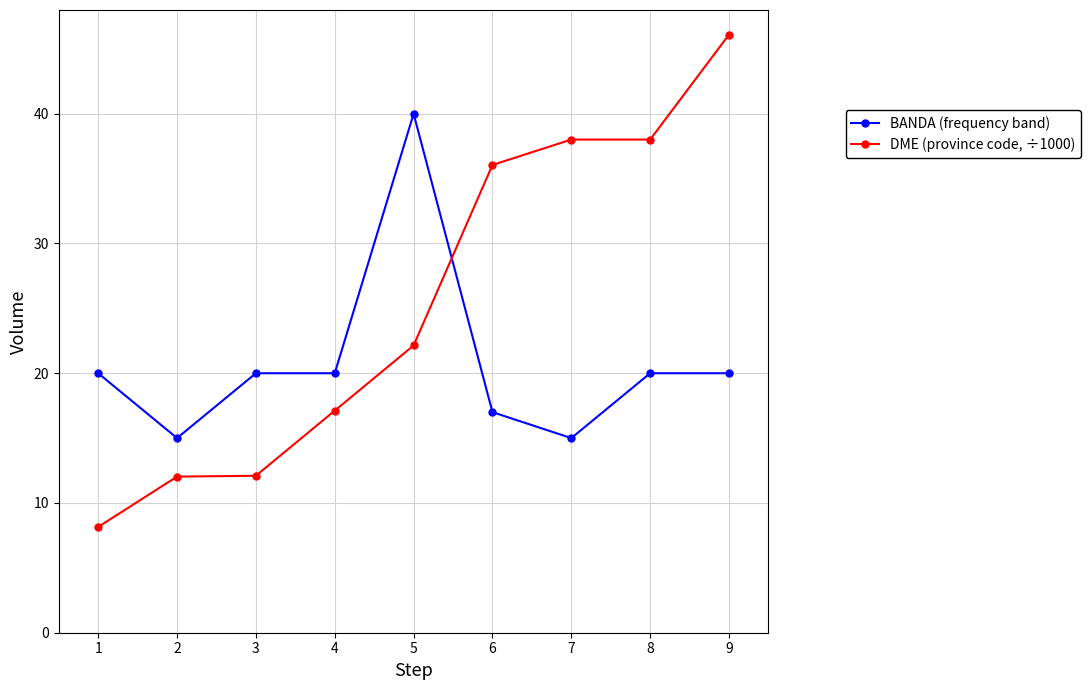

Is this an area chart (filled region under the line)?

No